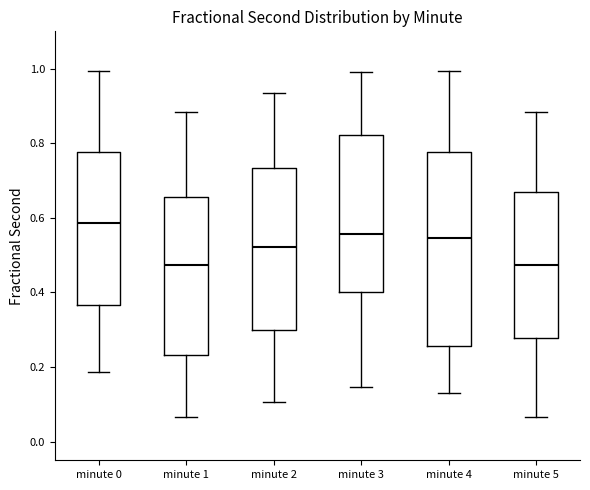

Where is the lower edge of the box for minute 2 on the y-axis? The values are not printed on the chart, so give them approximately, as read against the axis.

0.30